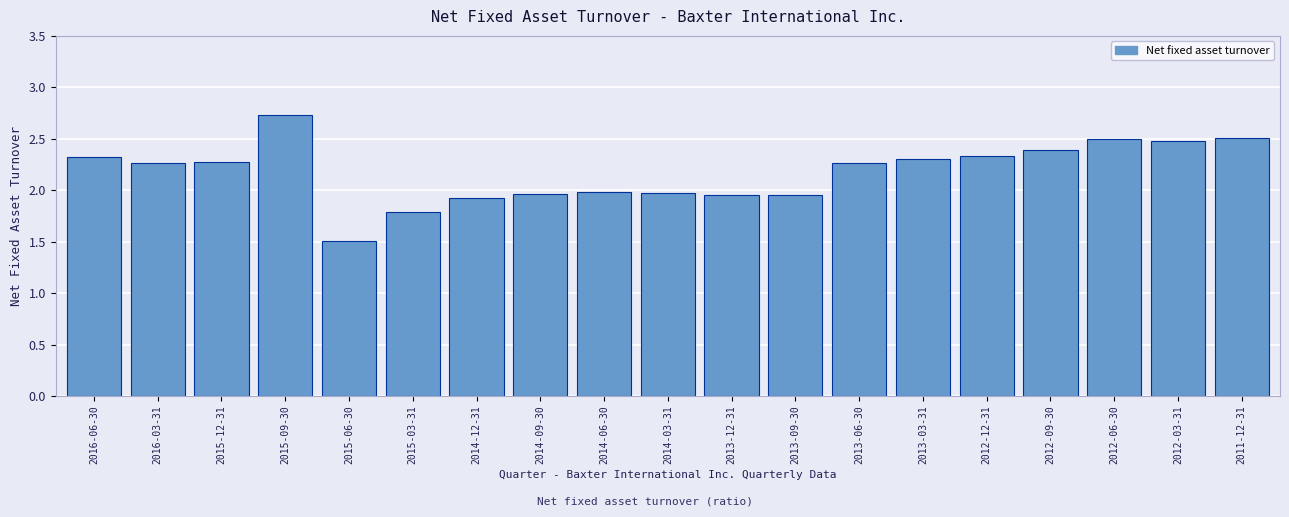

What is the value of the 5th bar from the left?

1.5